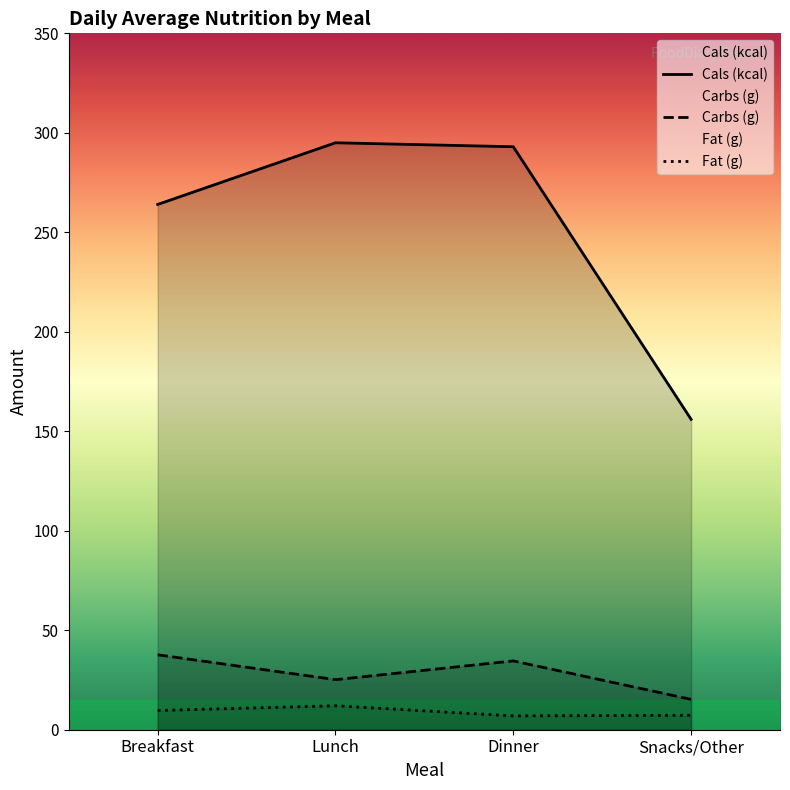

What is the maximum value shown in the chart?

295.0